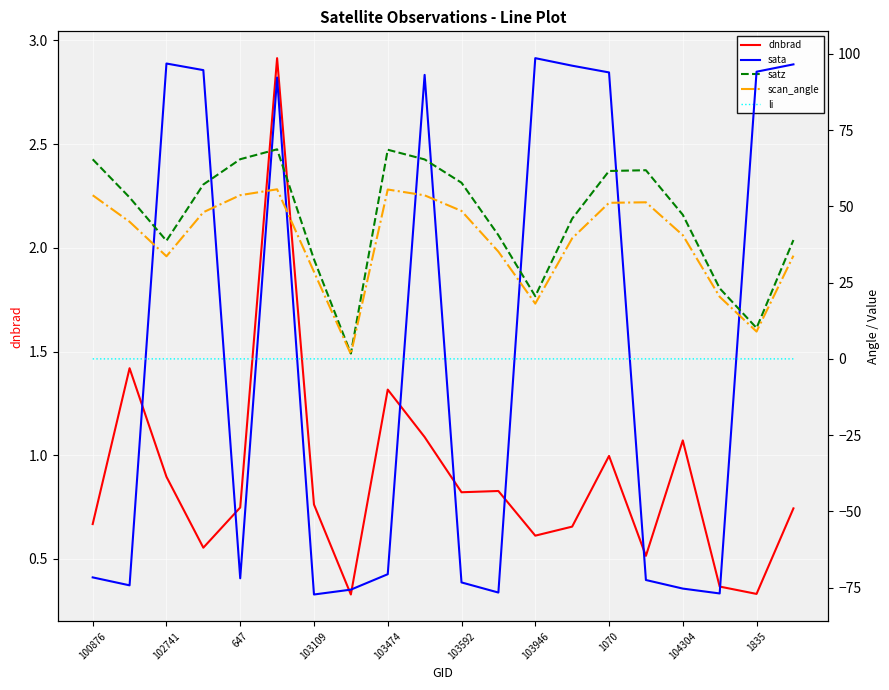

Which series has the largest total across all categories?

satz